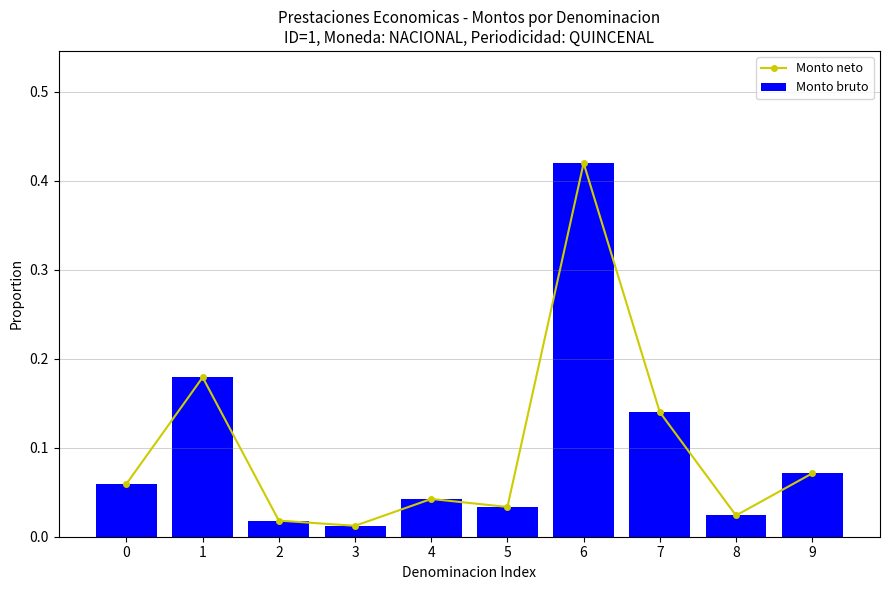

True or false: Monto neto has a value of 0.0 at 3.

False